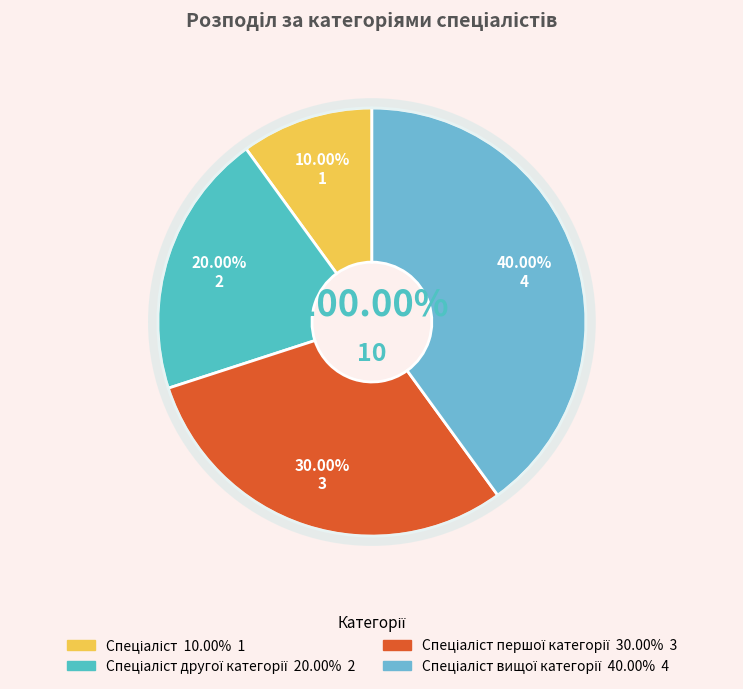

What is the change in value from Спеціаліст першої категорії to Спеціаліст вищої категорії?

+1